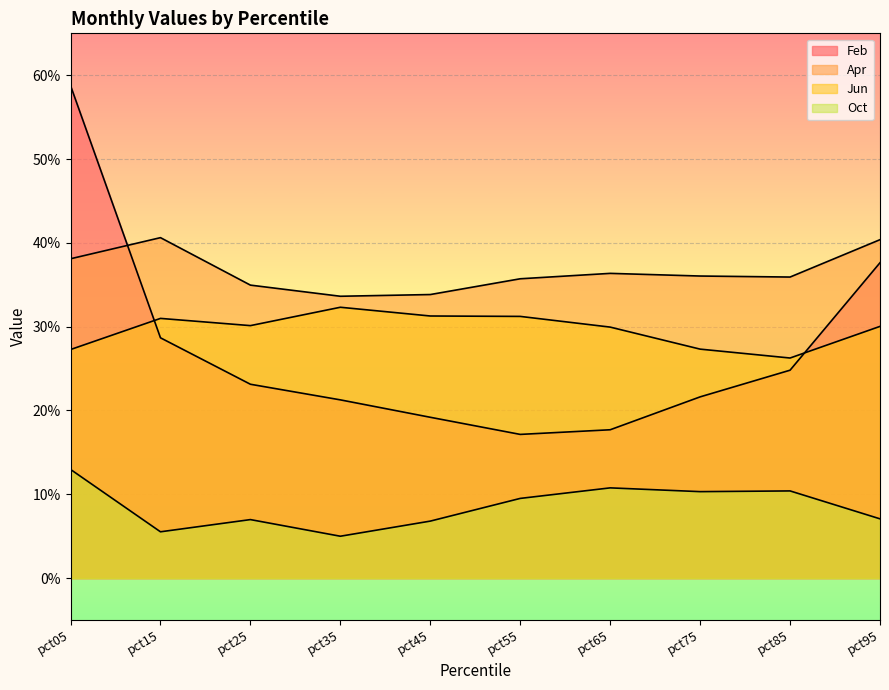

What is the spread (max minus min) of values at pct45?

0.3